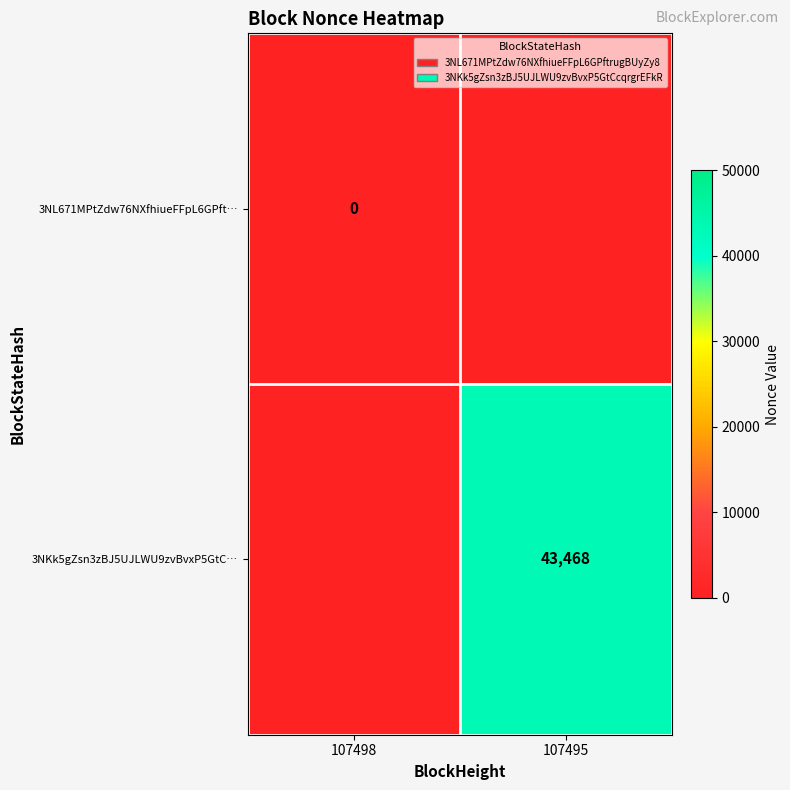

At how many categories does at least one series exceed 25674?

1